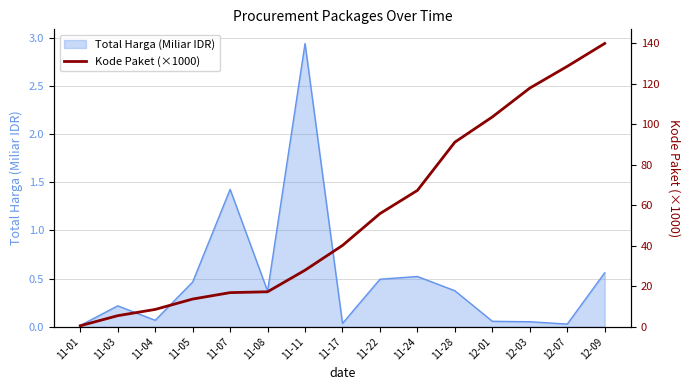

True or false: Total Harga (Miliar IDR) has a value of 0.2 at 11-03.

True